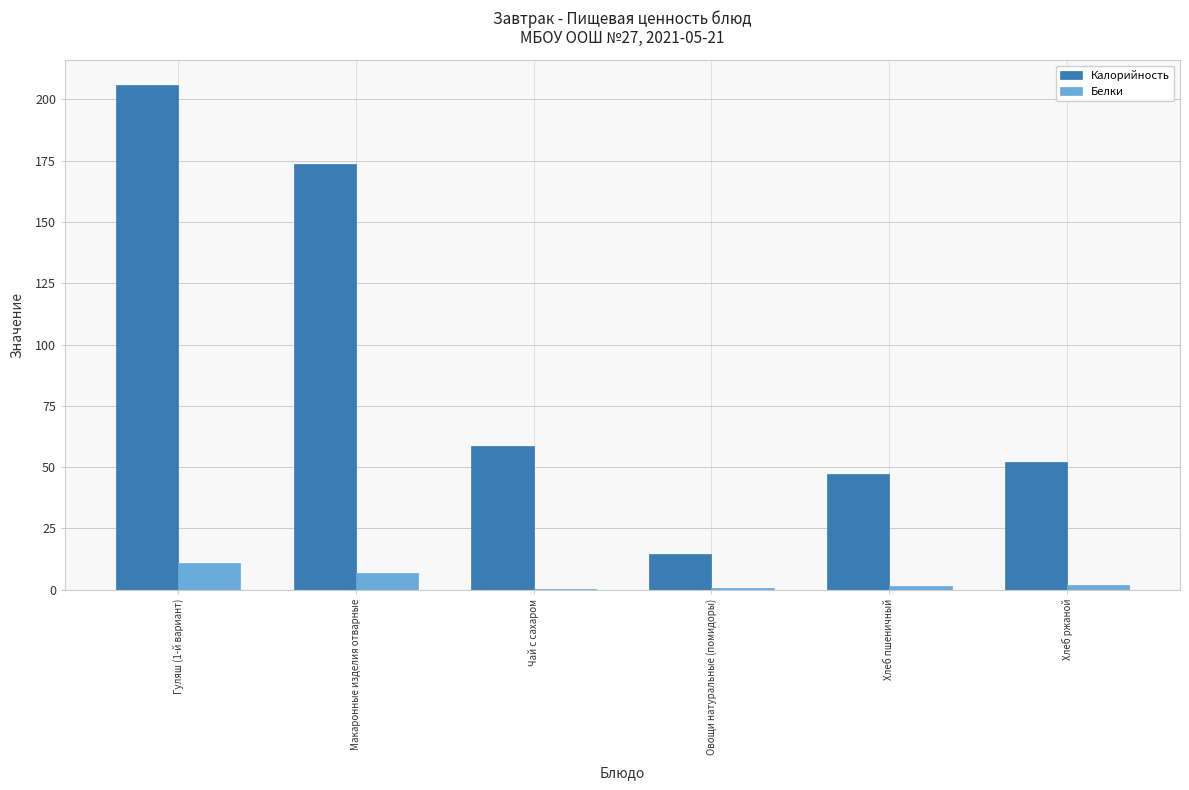

Is the value of Калорийность at Чай с сахаром greater than the value of Белки at Чай с сахаром?

Yes